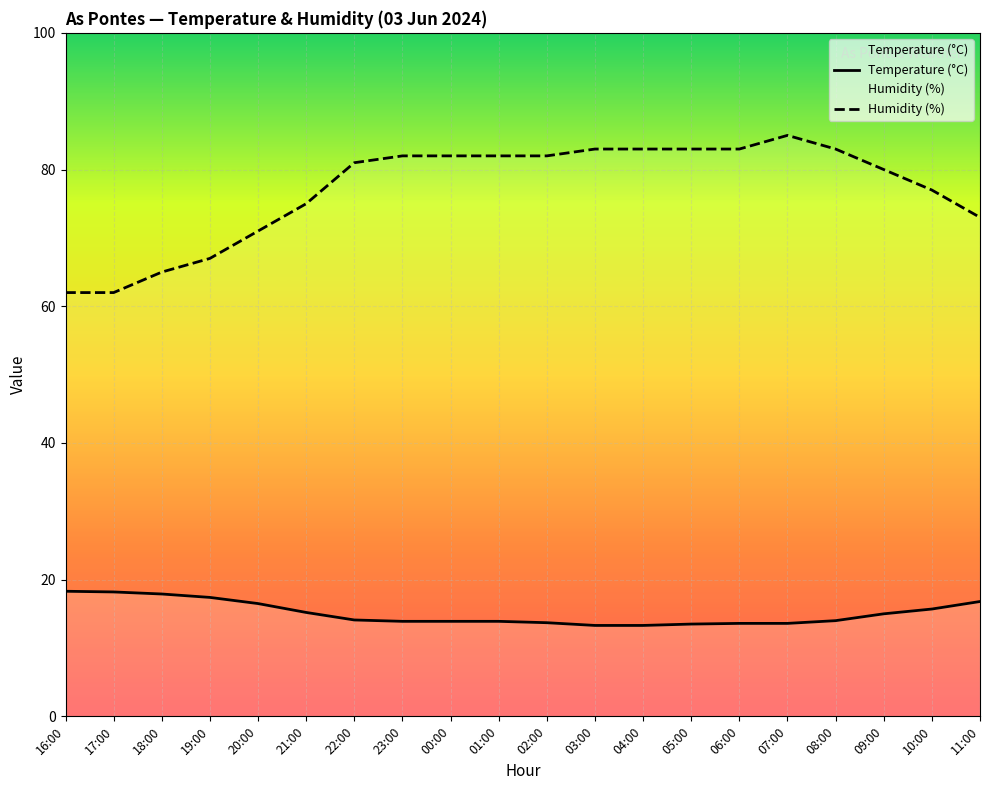

How many interior local peaks does the Humidity (%) series have?

1